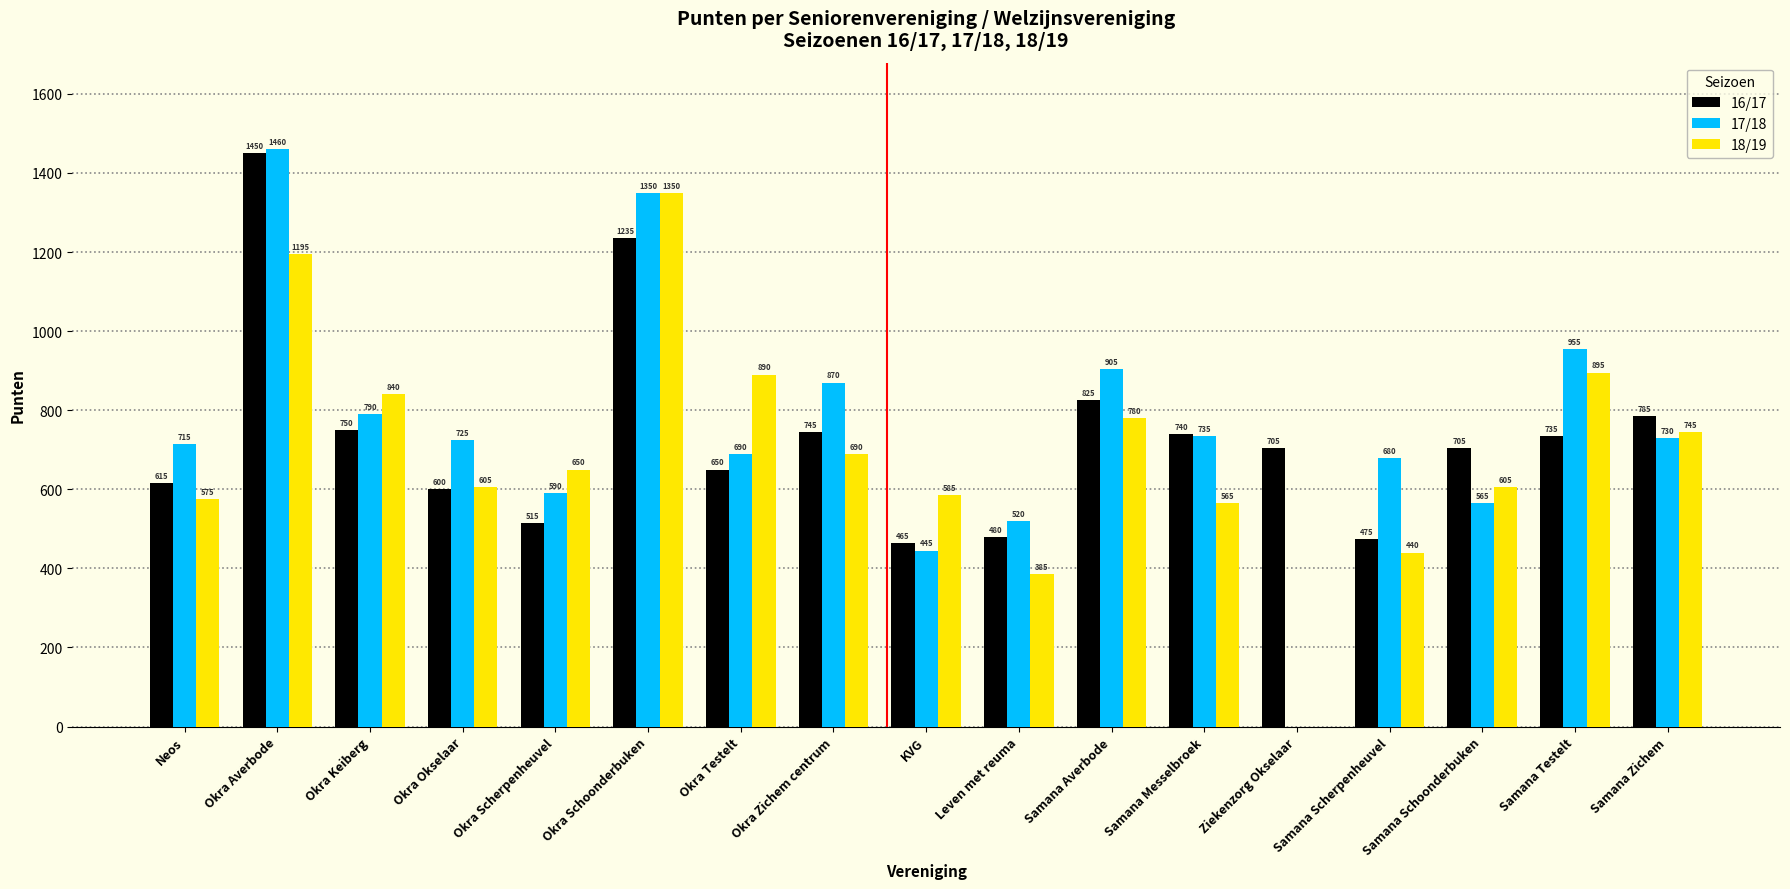

What is the sum of the 17/18 values at Okra Scherpenheuvel and KVG?

1035